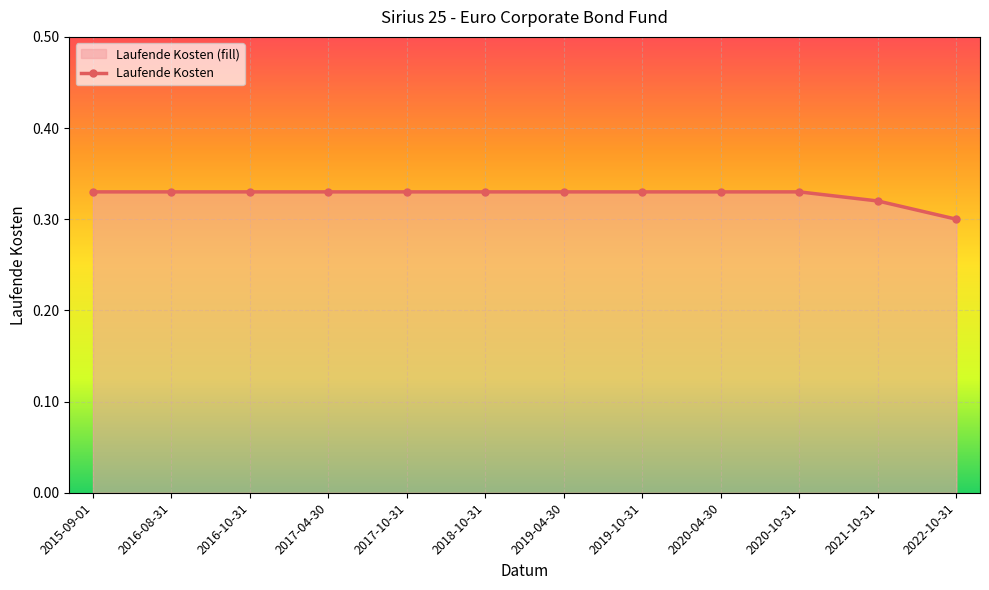

Is it true that the value at 2020-10-31 is 0.3?

True